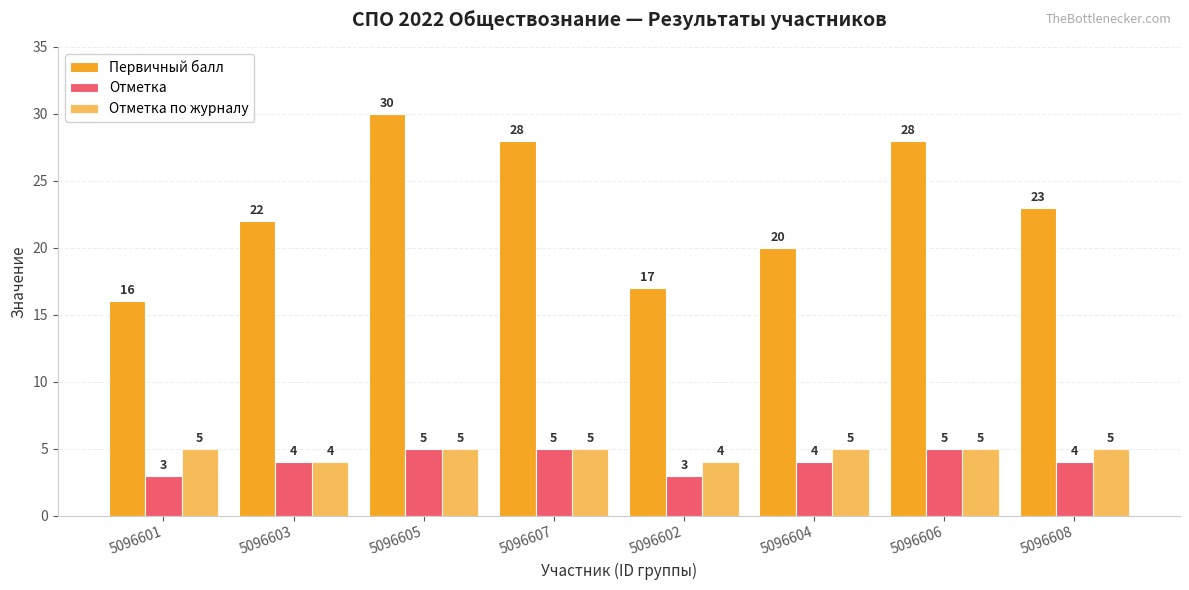

What is the maximum value for Отметка по журналу?

5